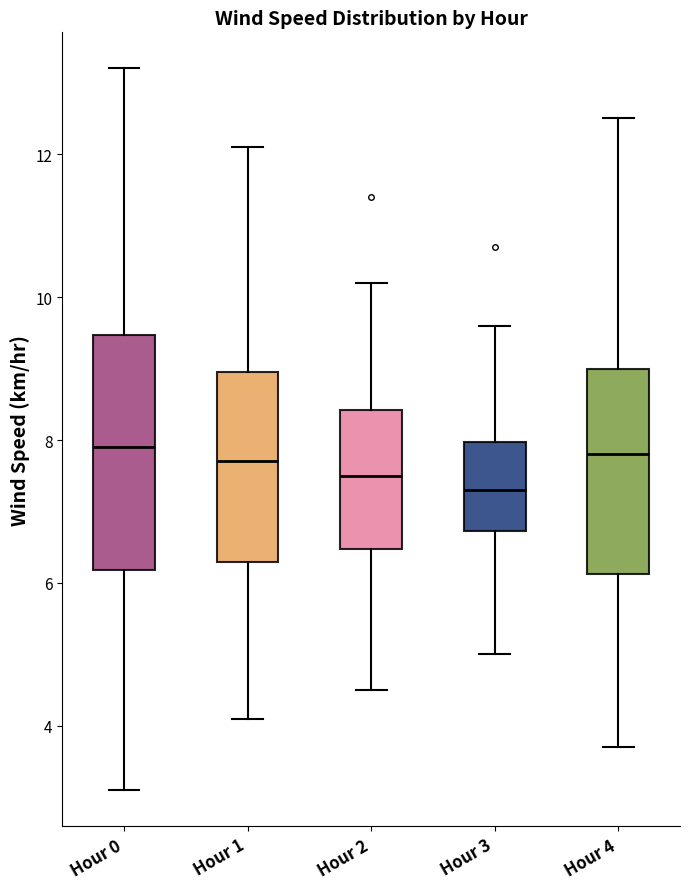

Which box is the tallest, from its lower edge to its upper edge?

Hour 0